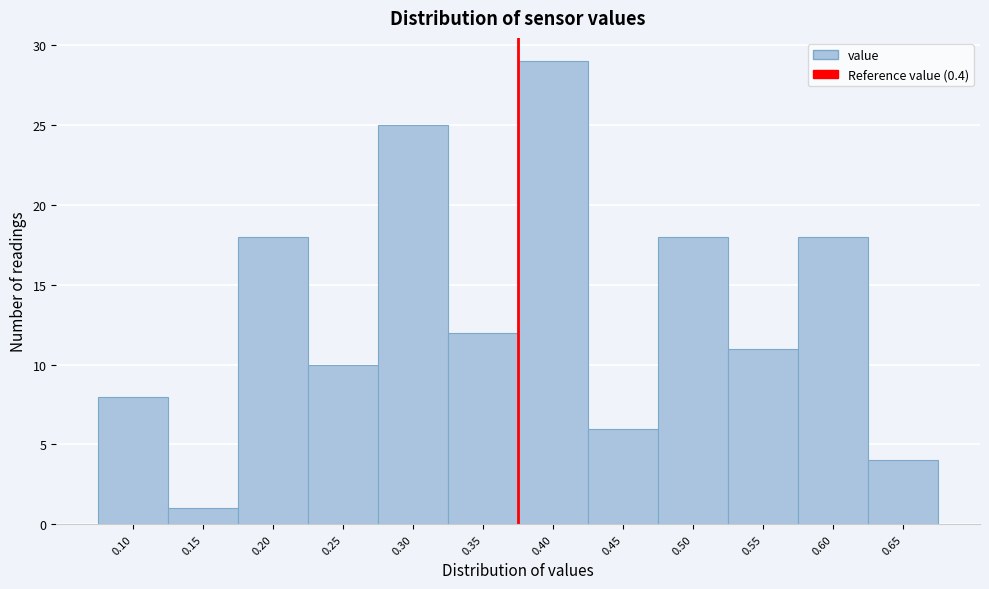

Reading left to right, what are all the values shown in this chart?

8	1	18	10	25	12	29	6	18	11	18	4